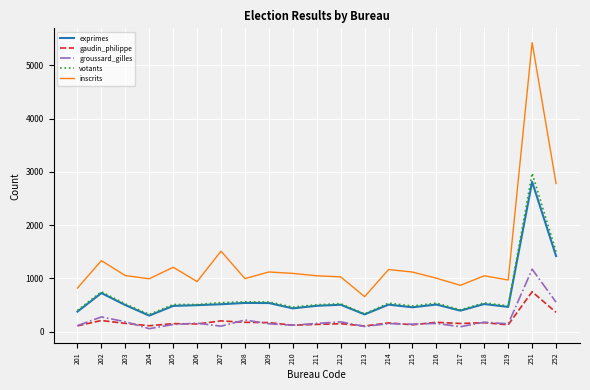

Where is votants nearest to the value 1650?

252